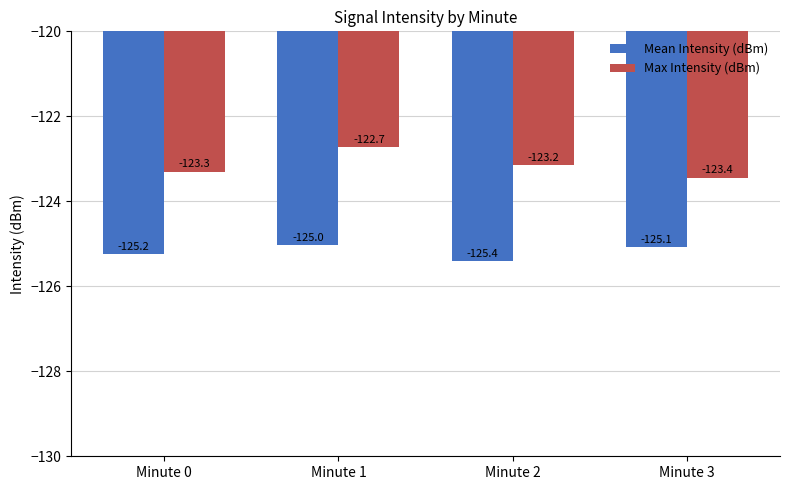

At how many categories does at least one series exceed -125?

4